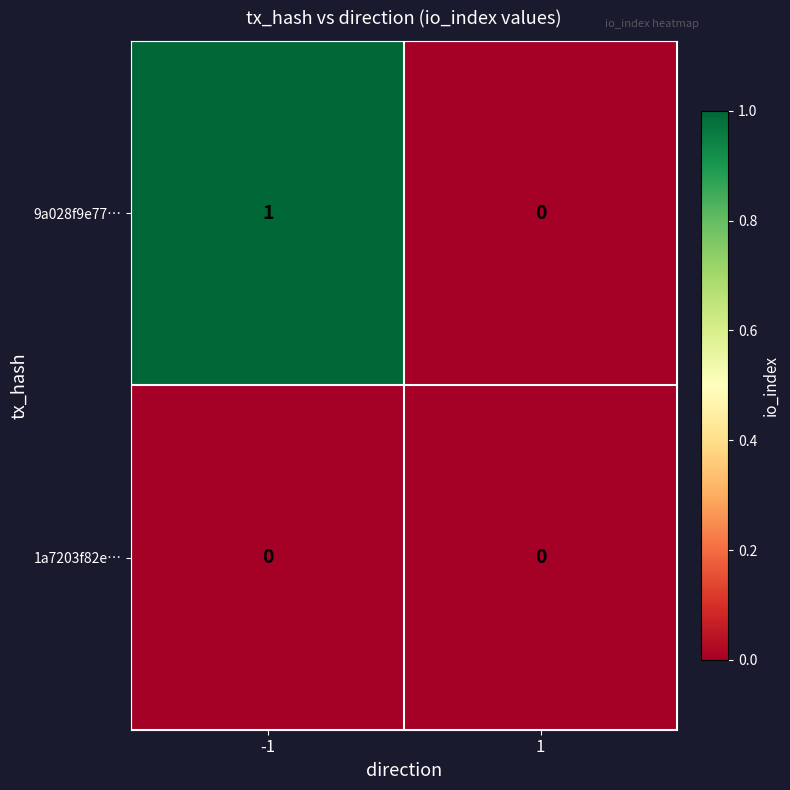

Which series has the largest total across all categories?

9a028f9e77…